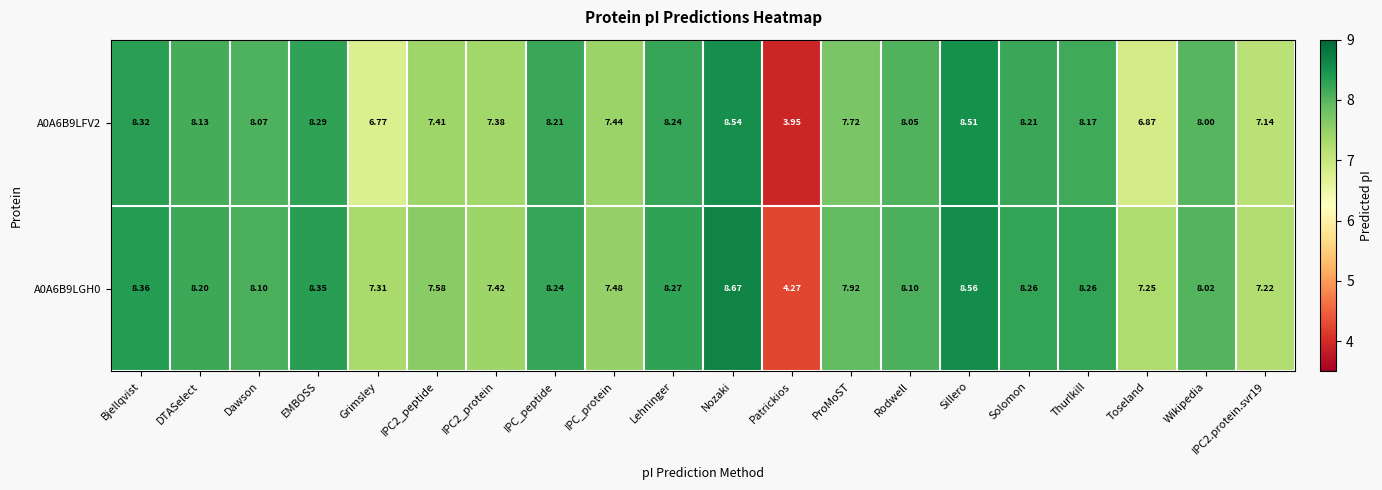

Which series has the widest spread of values?

A0A6B9LFV2